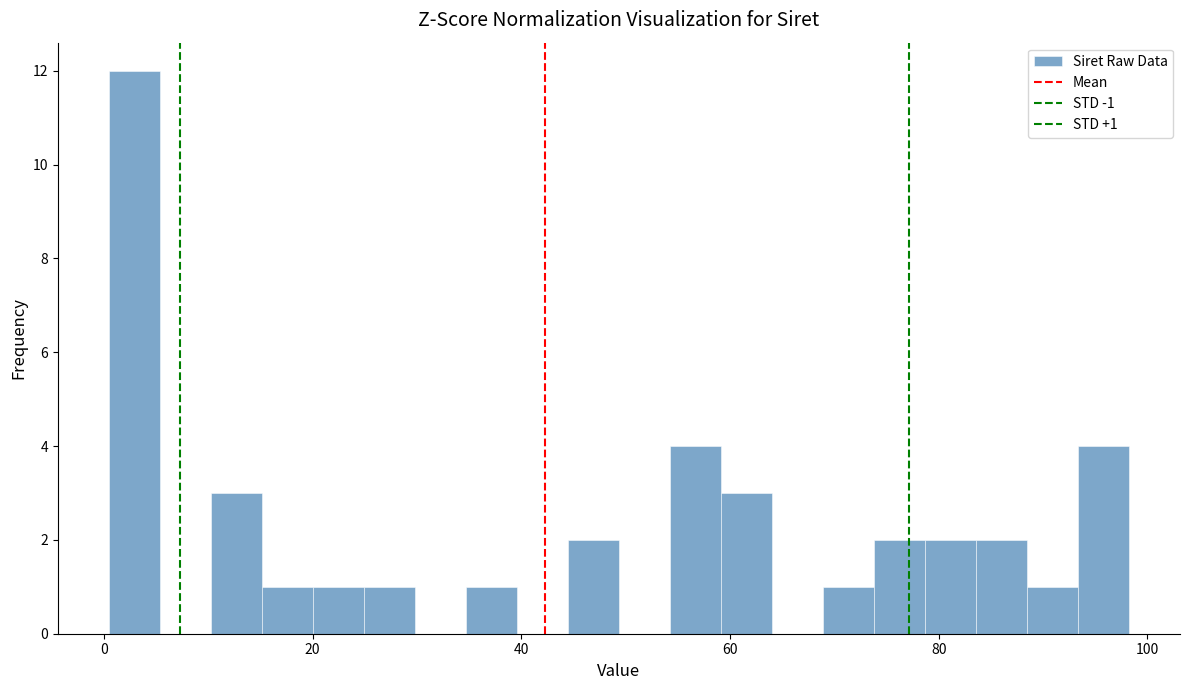

Around what value on the x-axis is the tallest bar? Give the approximate position of its centre, as read against the axis.

2